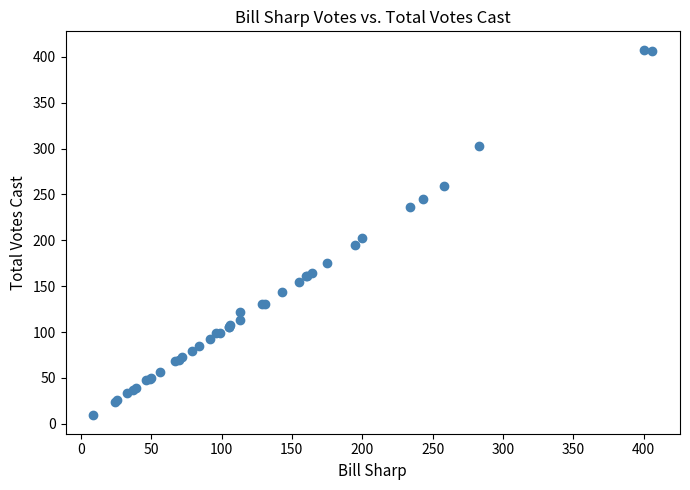

What Y value in the scatter plot is closest to 208?

202